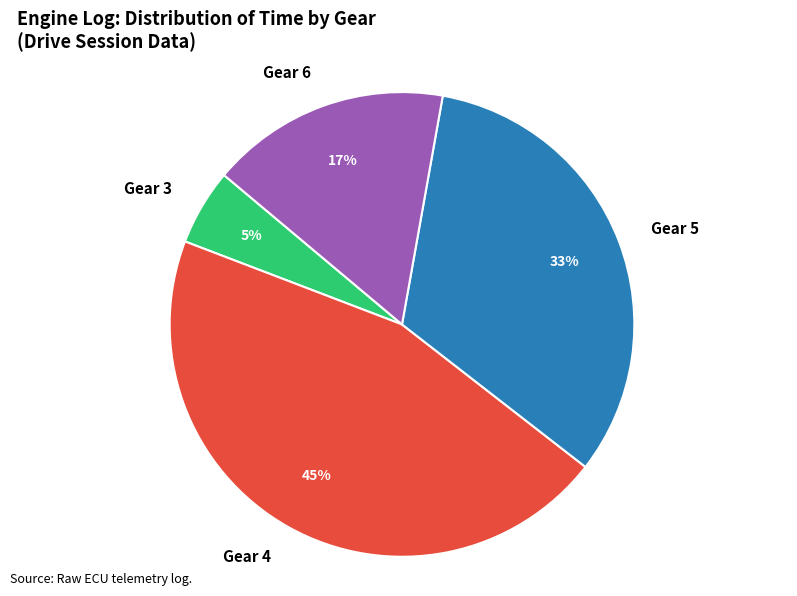

How many segments does this pie chart have?

4